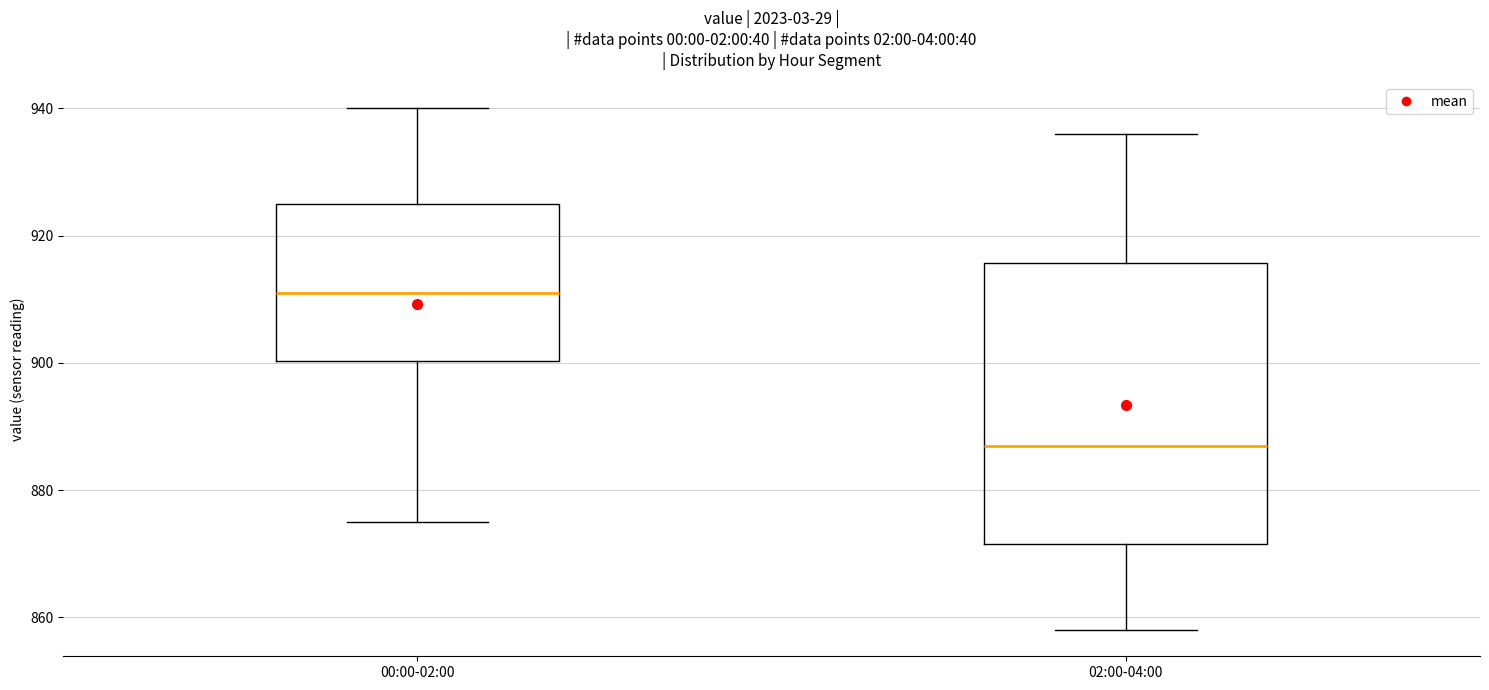

Which box's median line is the lowest?

02:00-04:00